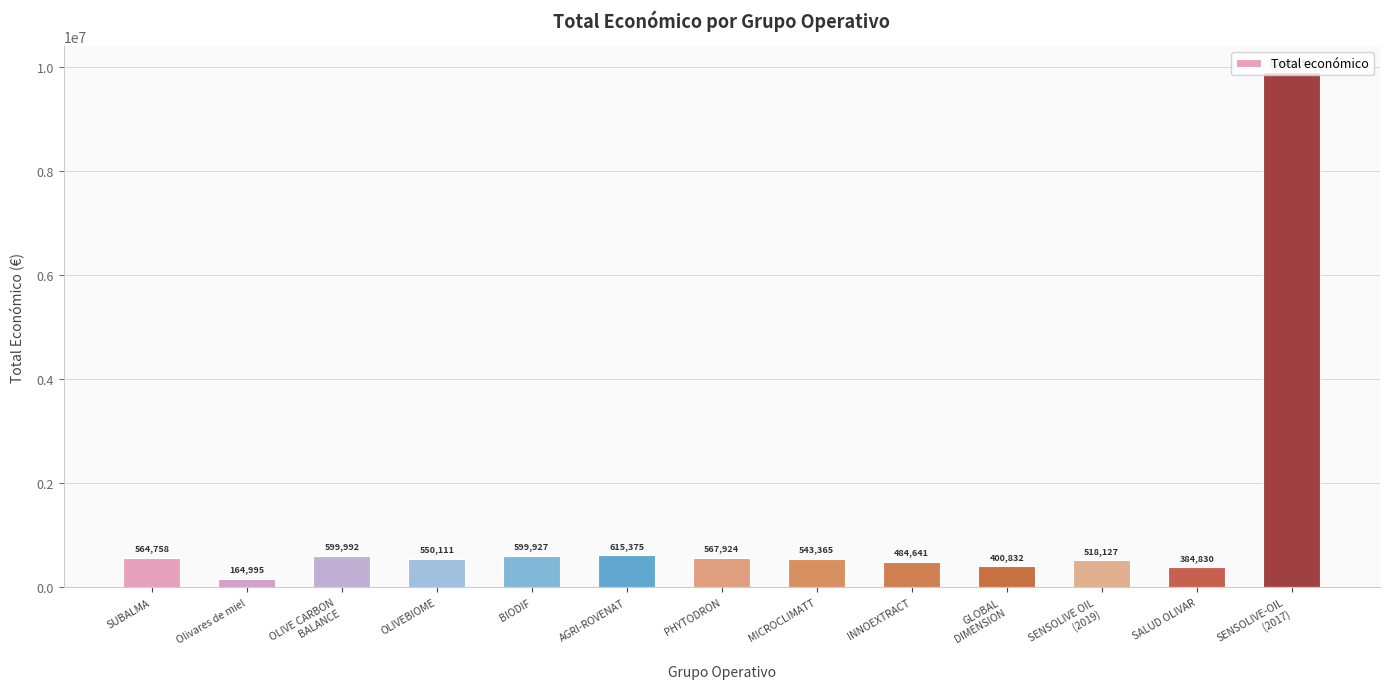

What position from the right is MICROCLIMATT?

6